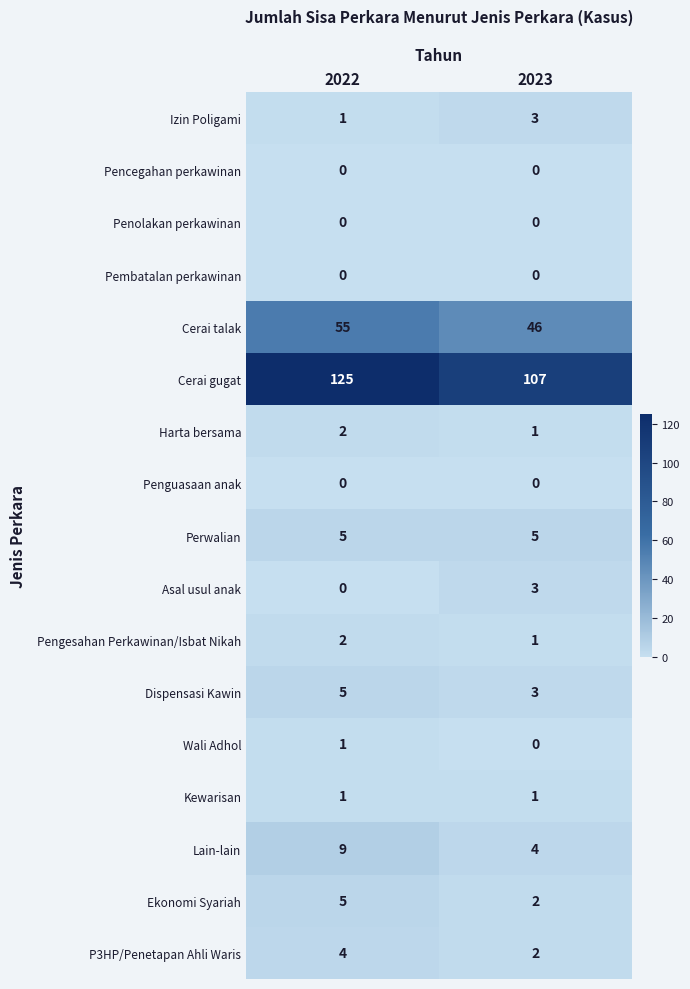

Which category has the highest value across all series?

2022